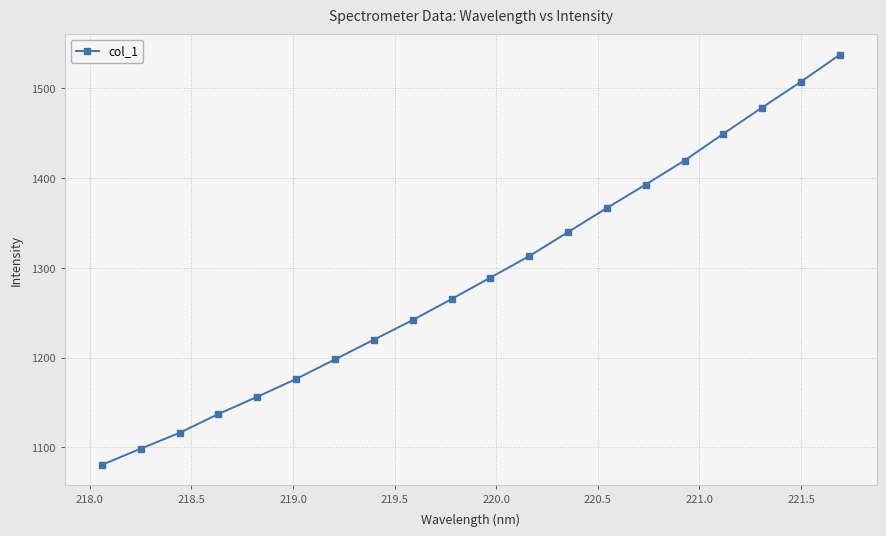

What is the greatest value displayed?

1537.6